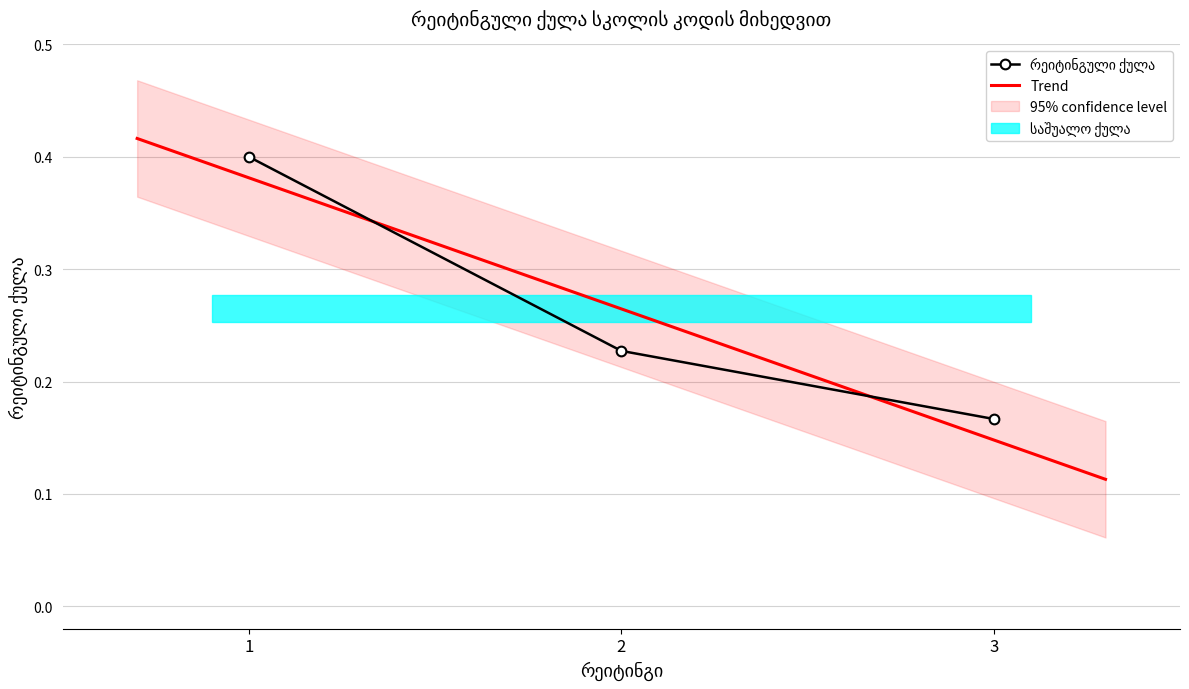

List the labels in order of value, largest first.

1, 2, 3